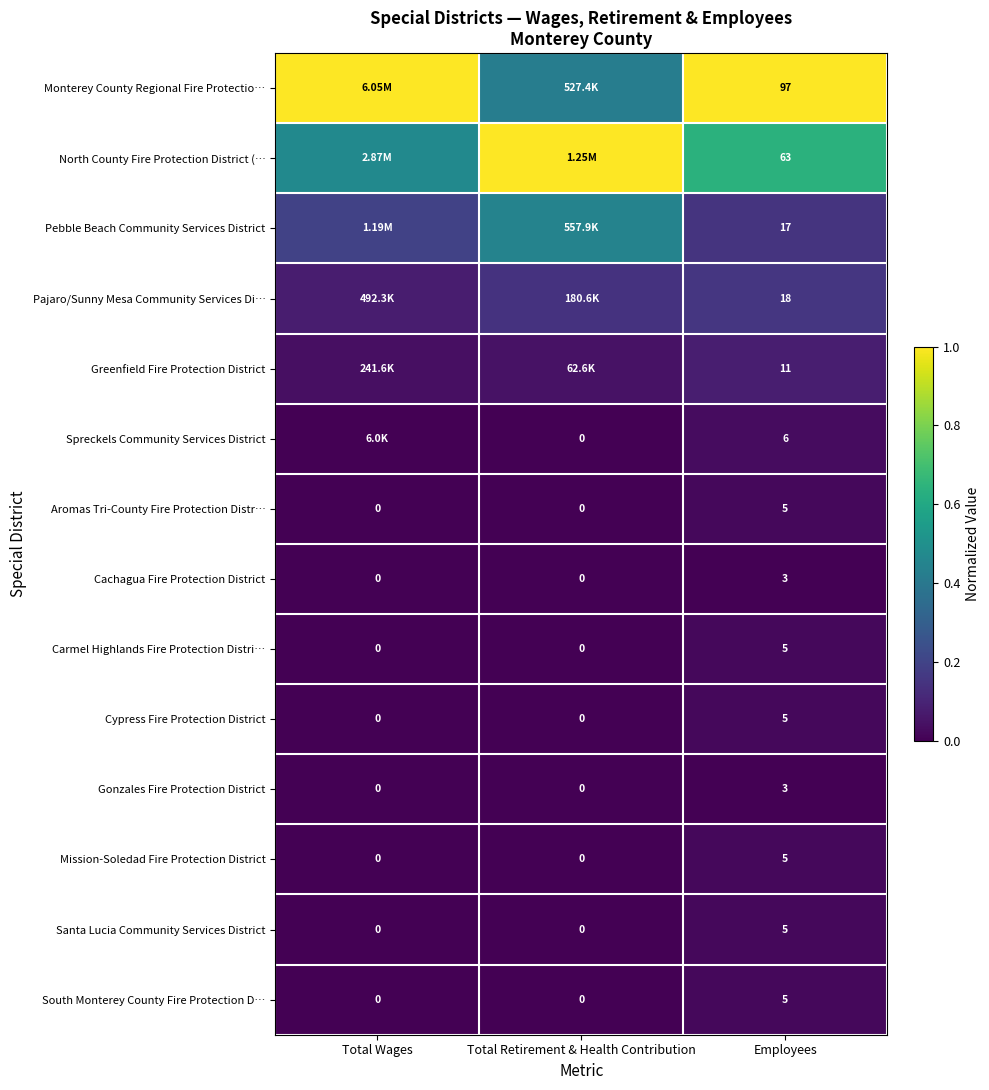

Which category has the highest value in the South Monterey County Fire Protection D… series?

Employees